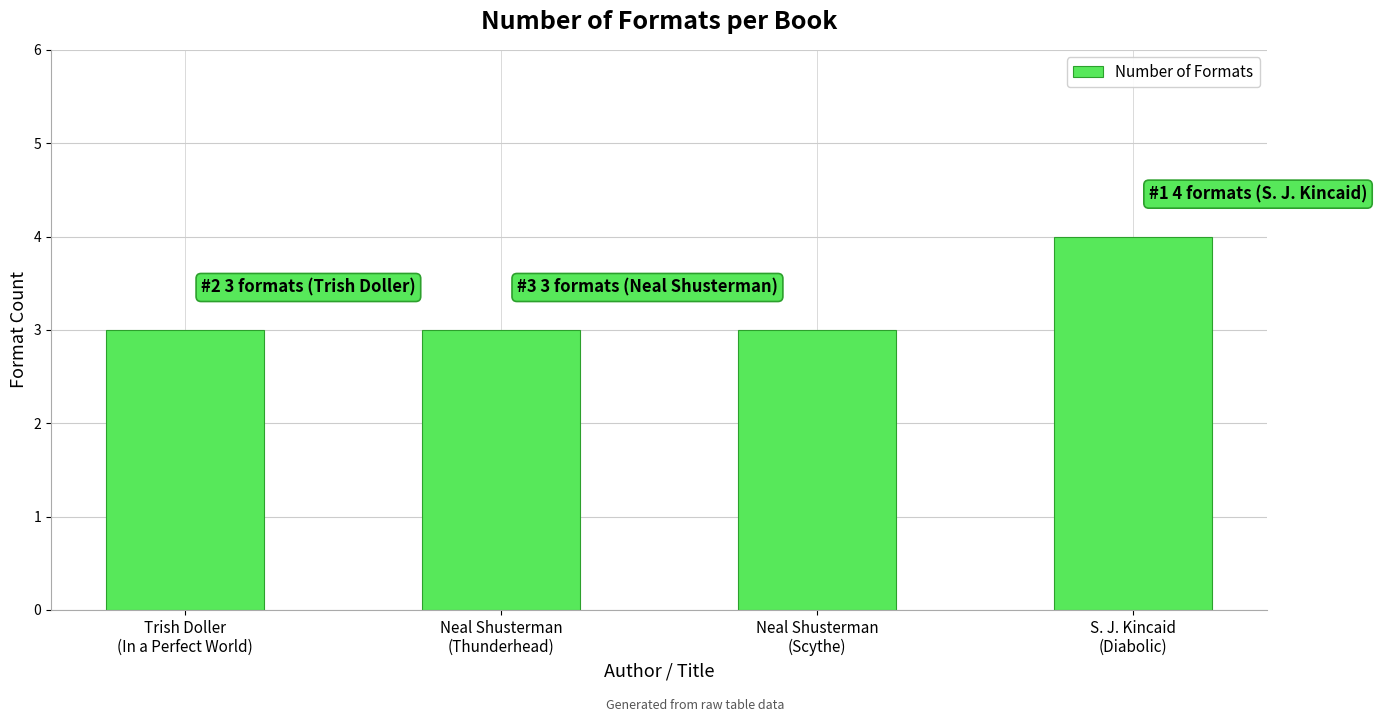

Count the number of data series in this chart.

1